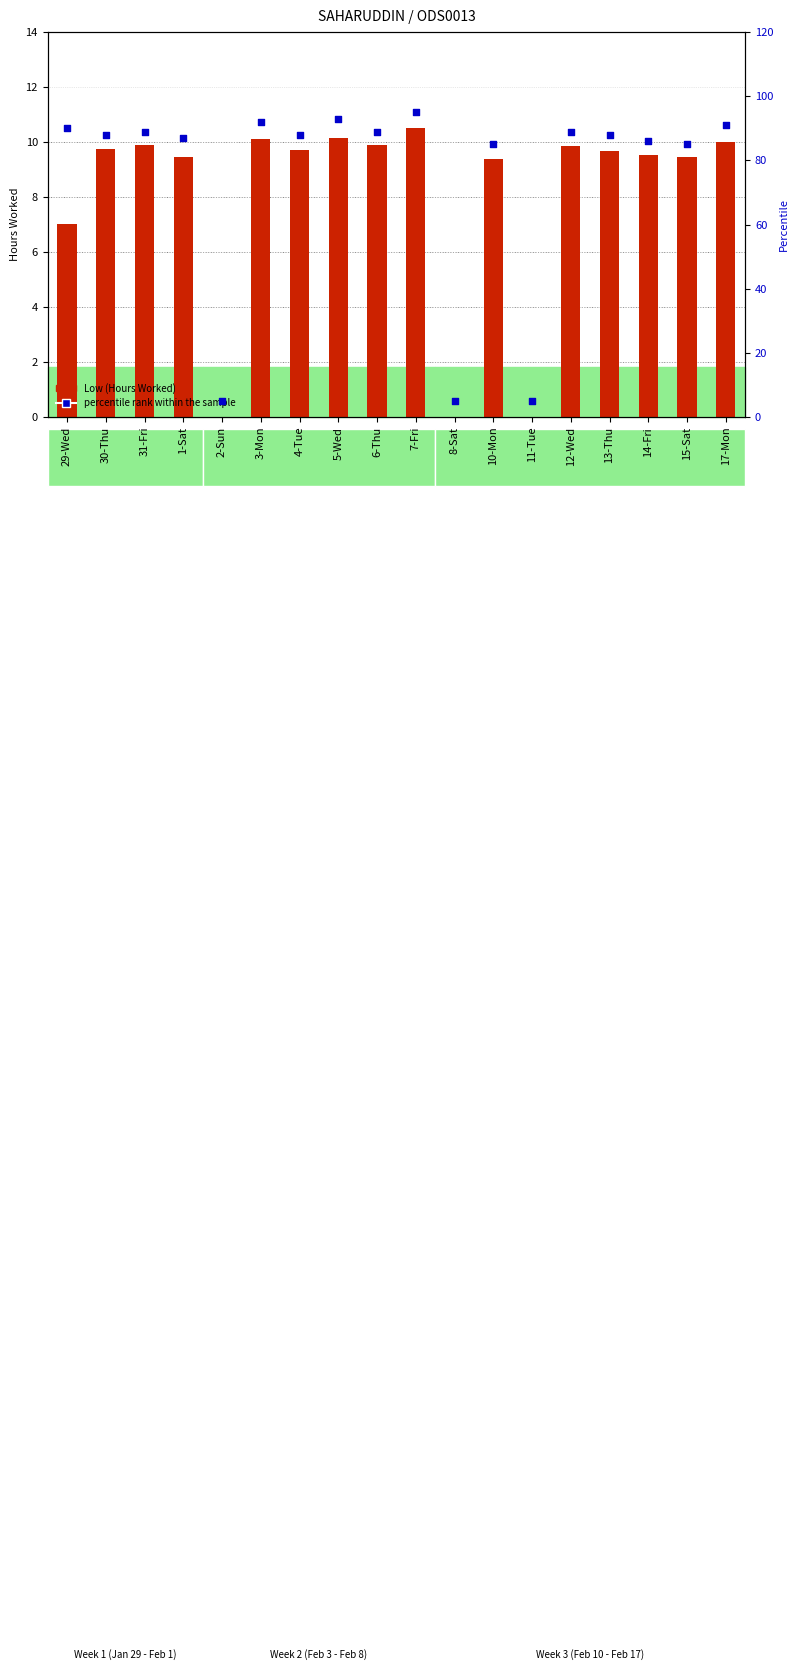

What are all the series names shown in the legend?

Low (Hours Worked), percentile rank within the sample